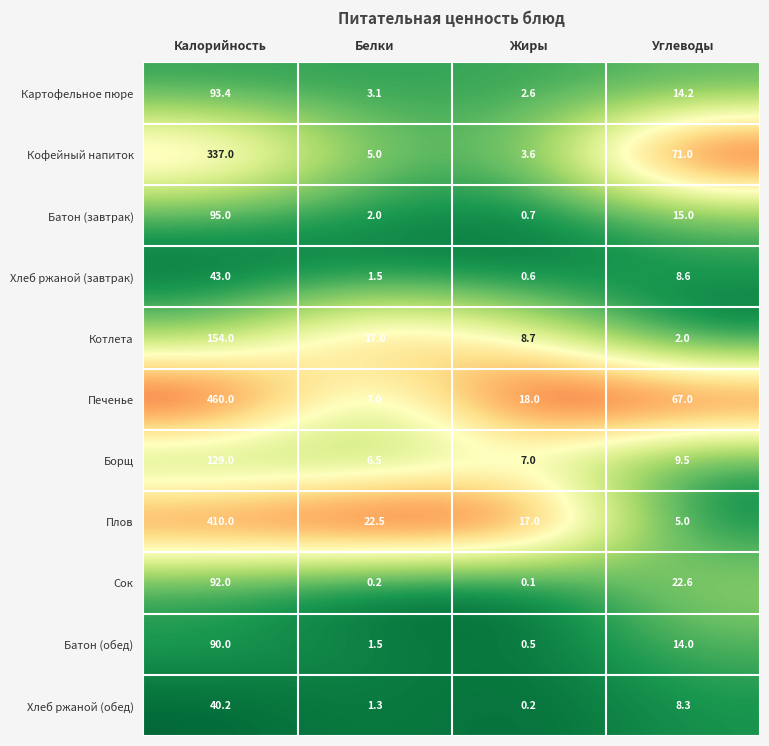

Which series changed the most between Калорийность and Углеводы?

Плов